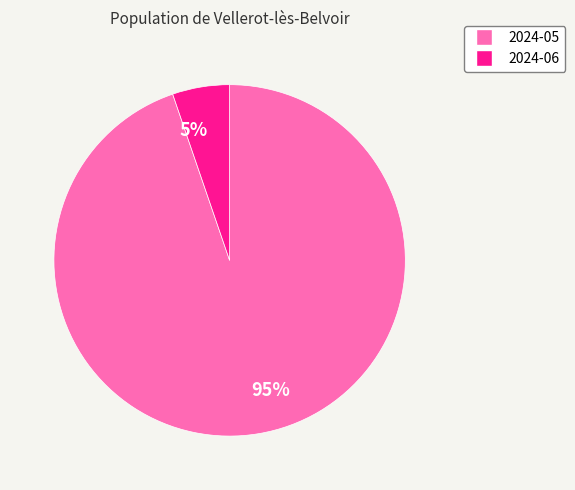

Rank the categories by value from lowest to highest.

2024-06, 2024-05